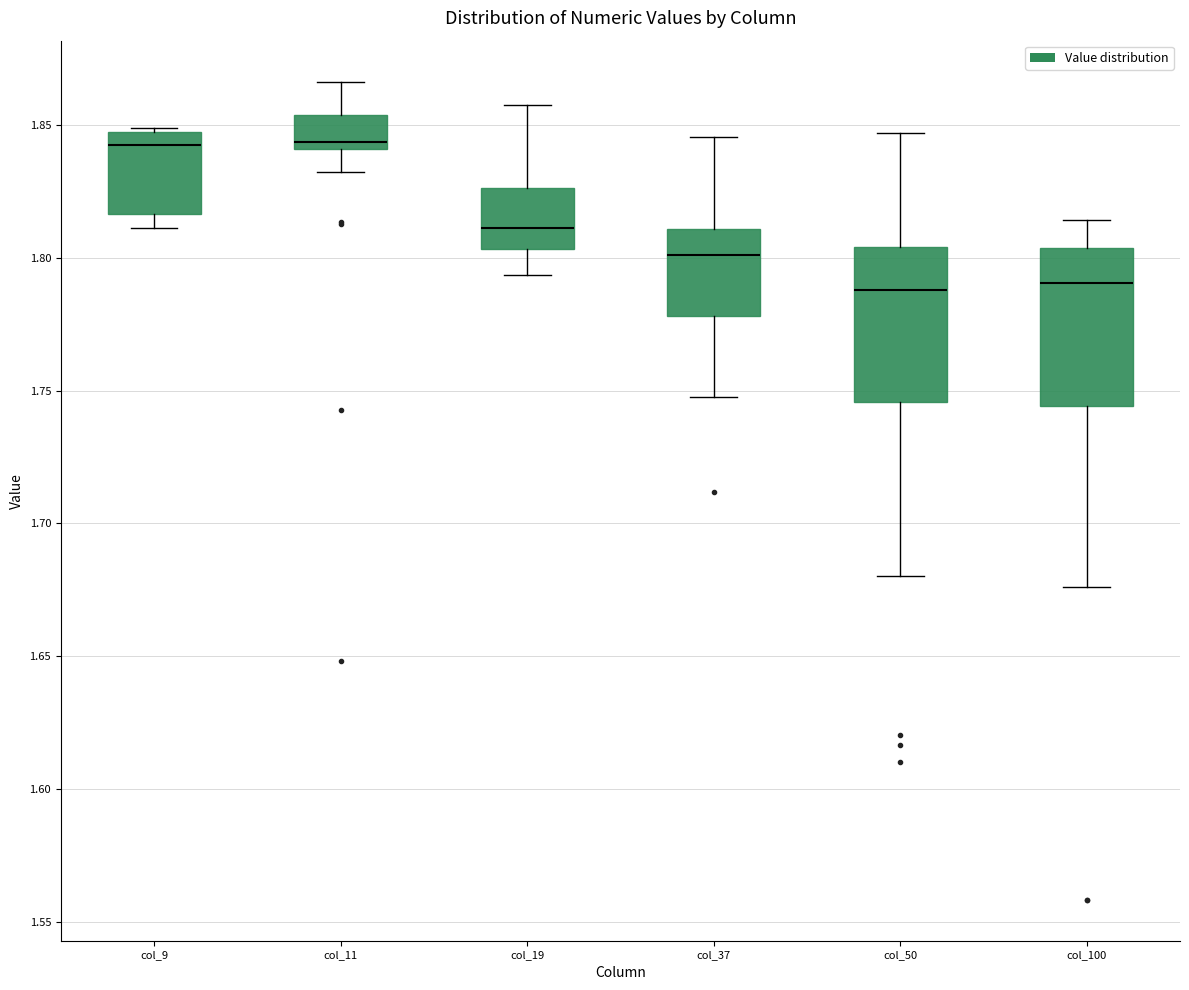

Where is the lower edge of the box for col_37 on the y-axis? The values are not printed on the chart, so give them approximately, as read against the axis.

1.780